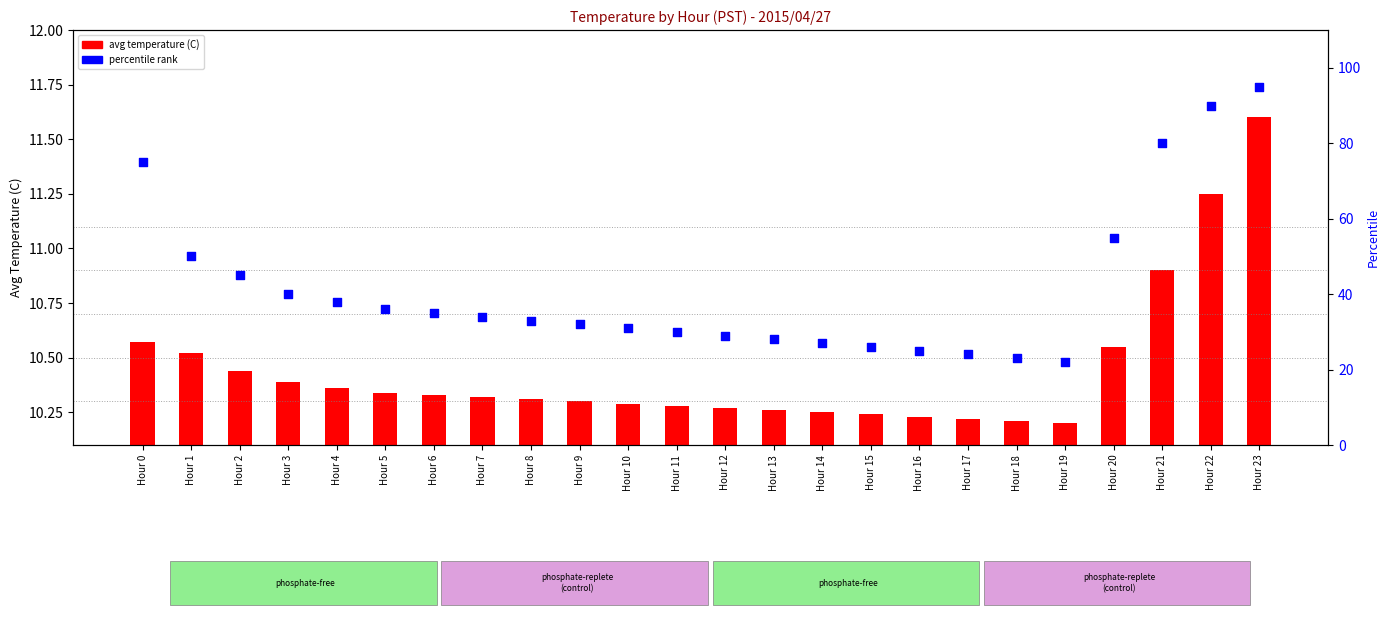

Is the value of avg temperature (C) at Hour 18 greater than the value of percentile rank at Hour 2?

No